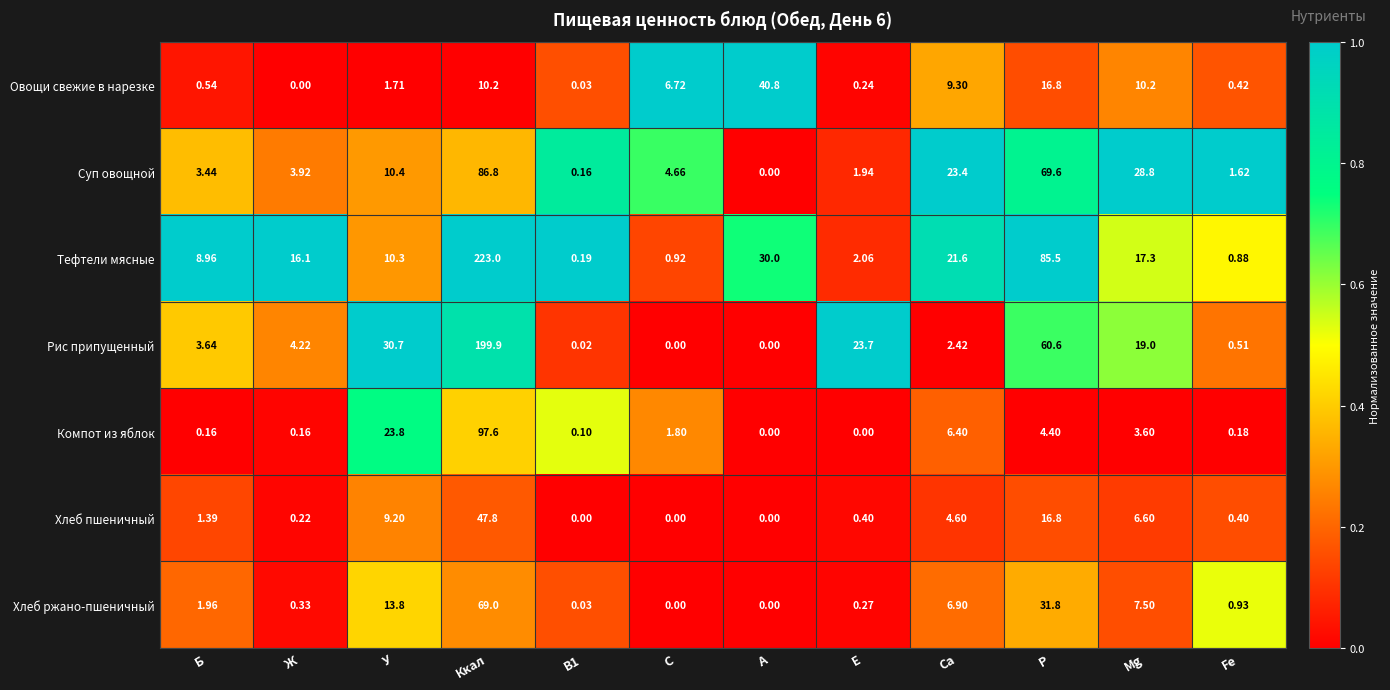

At which category is the sum across all series the highest?

Ккал